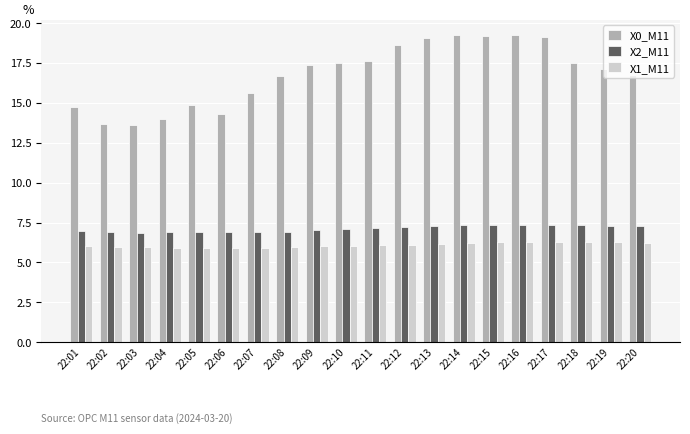

What are all the series names shown in the legend?

X0_M11, X2_M11, X1_M11